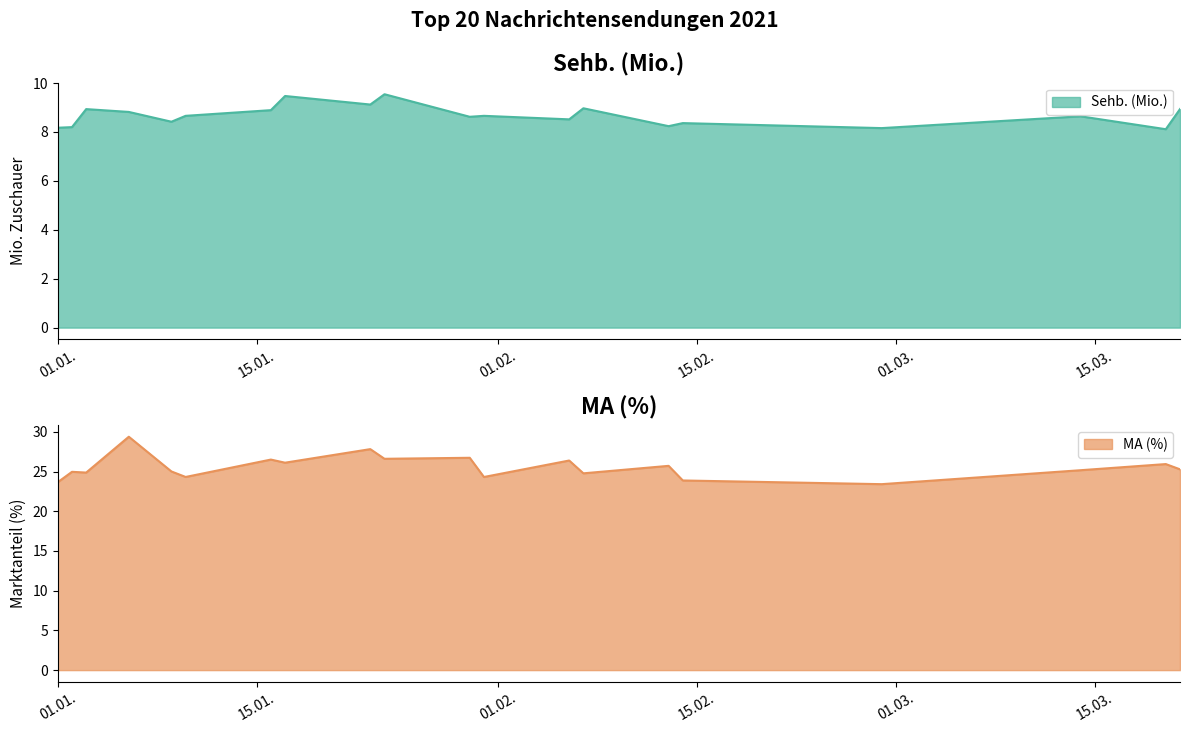

What position from the right is 2021-01-23?

12